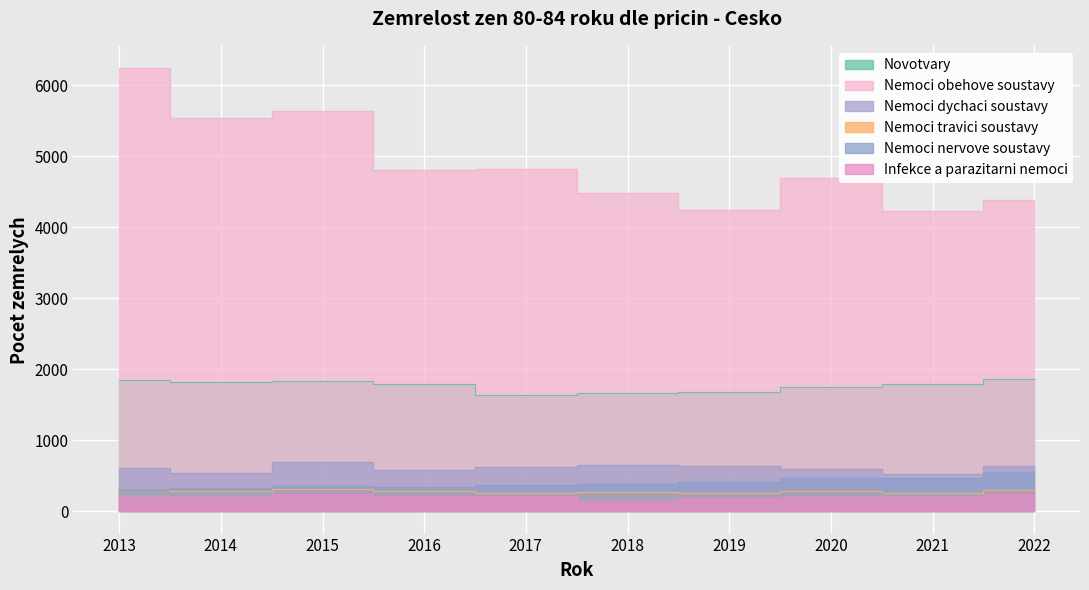

Does the chart display data point markers on the line(s)?

No